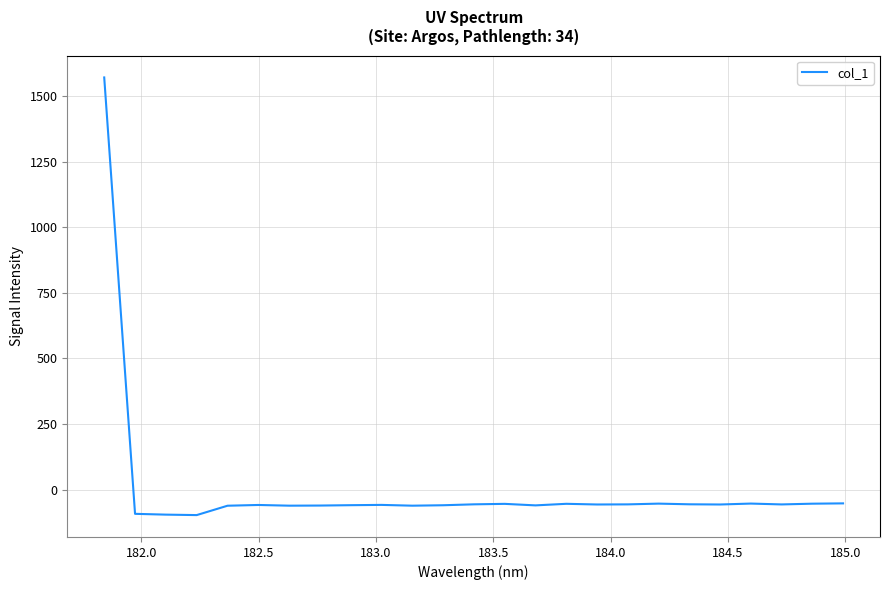

What is the greatest value displayed?

1570.9